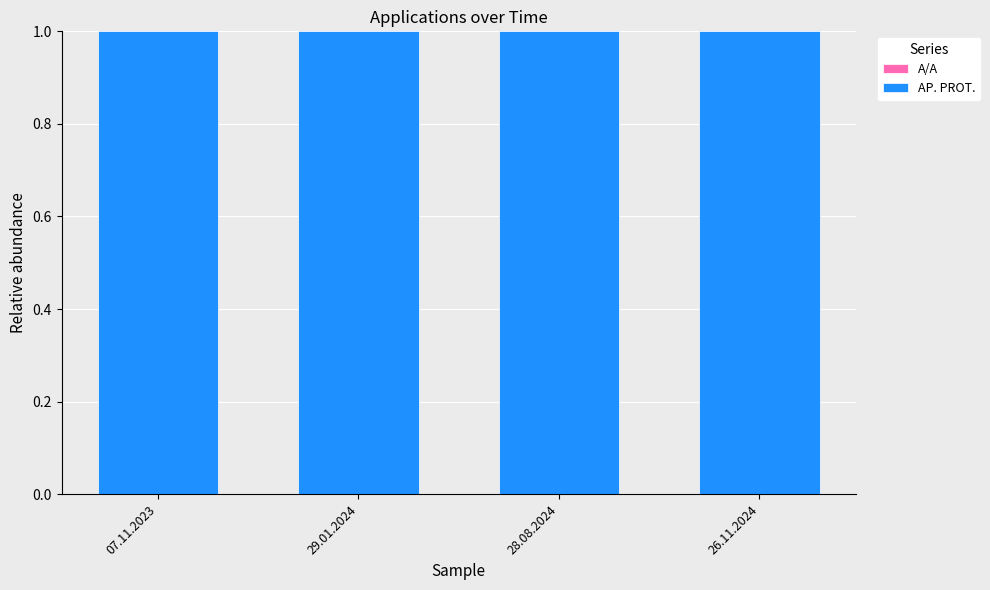

Are the bars horizontal?

No